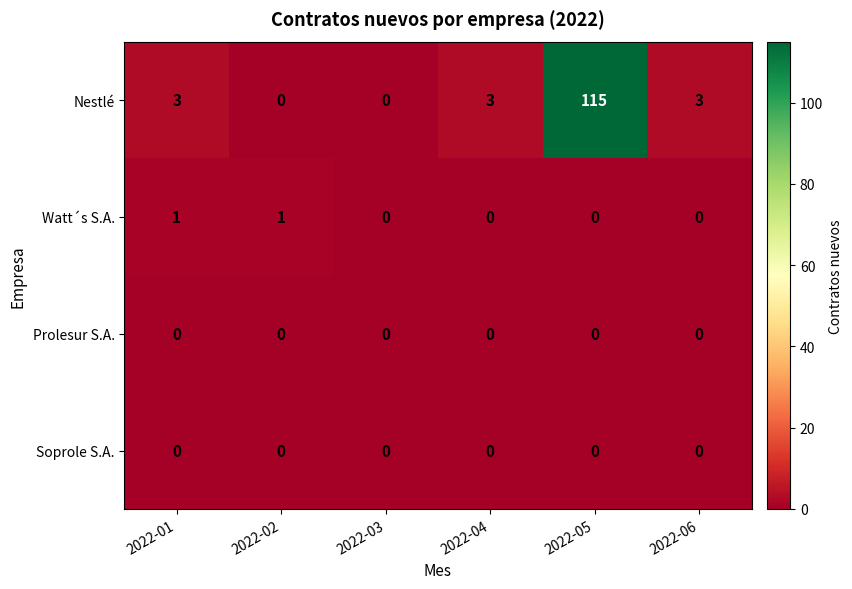

What is the difference between the maximum and minimum values in the Nestlé series?

115